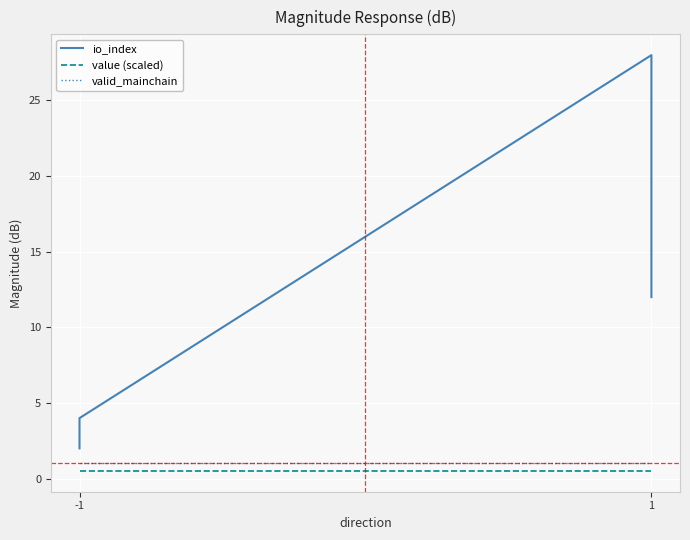

The value of valid_mainchain at 1 is 1.7. True or false?

False